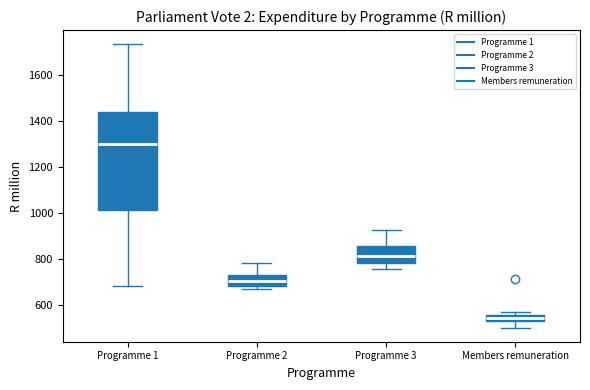

Which box has the highest median line?

Programme 1